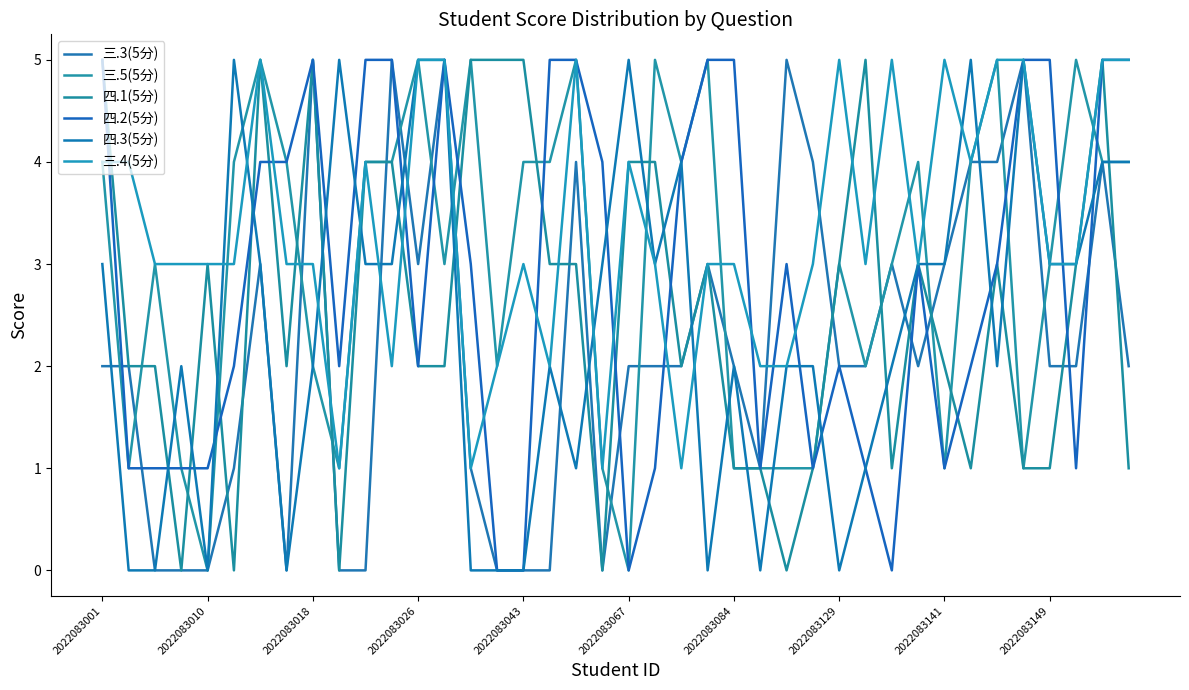

How many lines are shown in the chart?

6